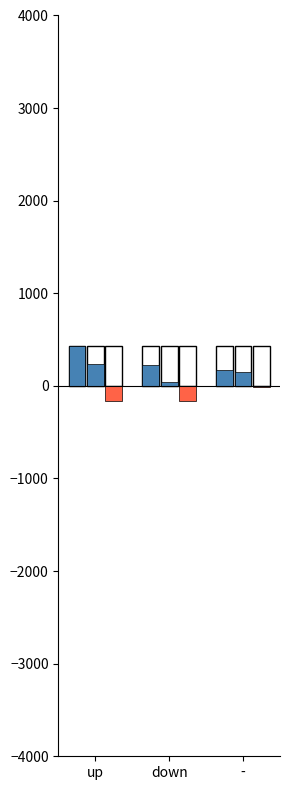

What is the label of the 2nd bar from the left?

down